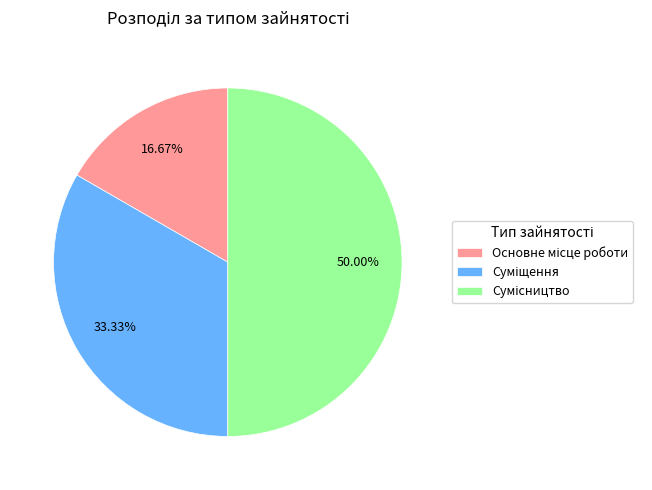

Rank the categories by value from highest to lowest.

Сумісництво, Суміщення, Основне місце роботи